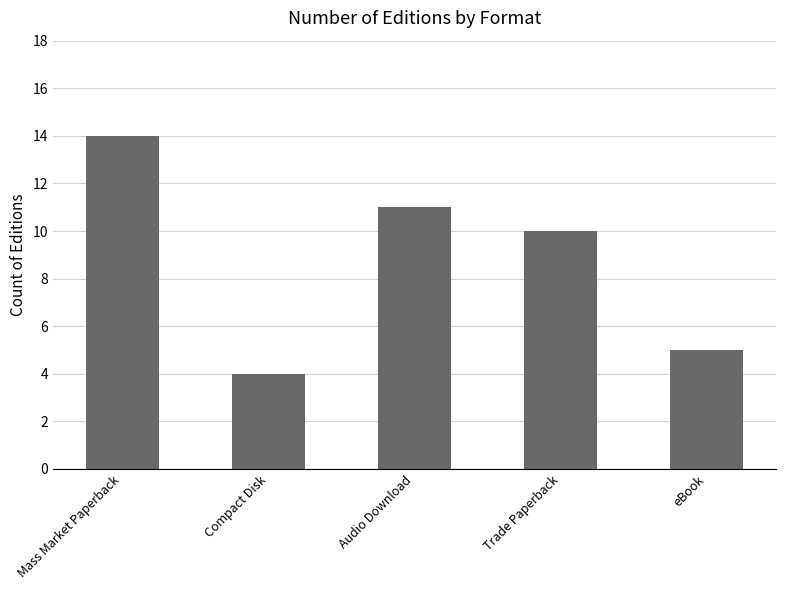

How many categories are shown in the chart?

5